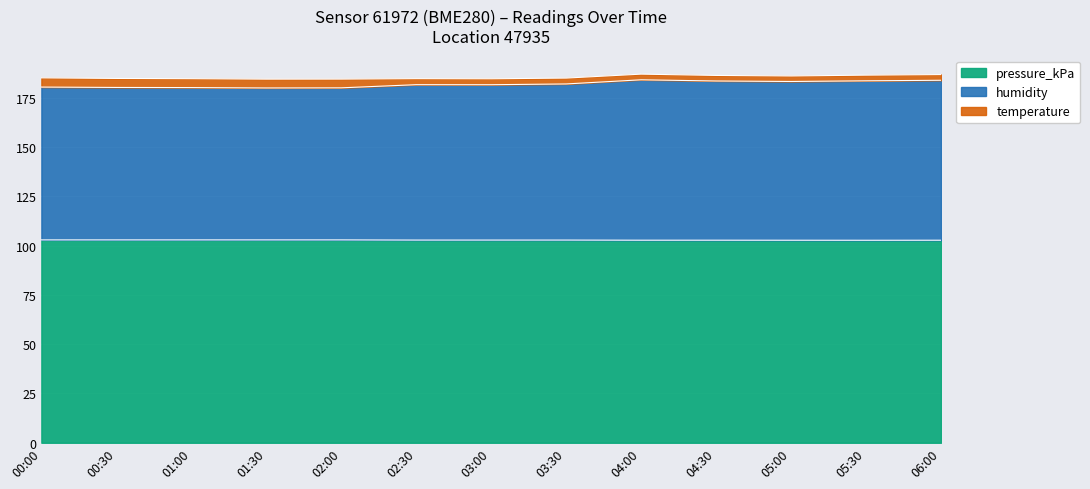

At how many categories does at least one series exceed 154?

13